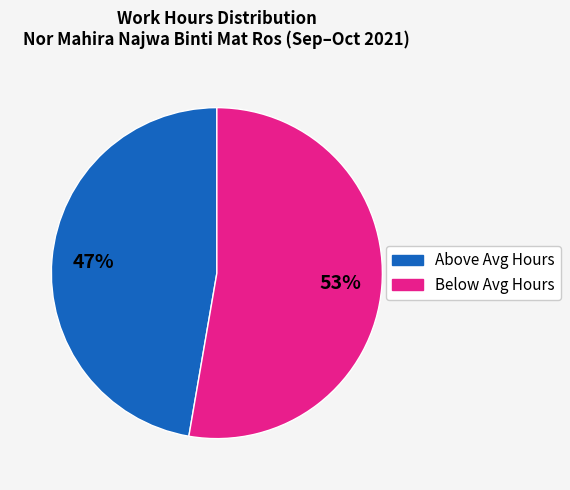

Is there any slice that represents more than half of the pie?

Yes